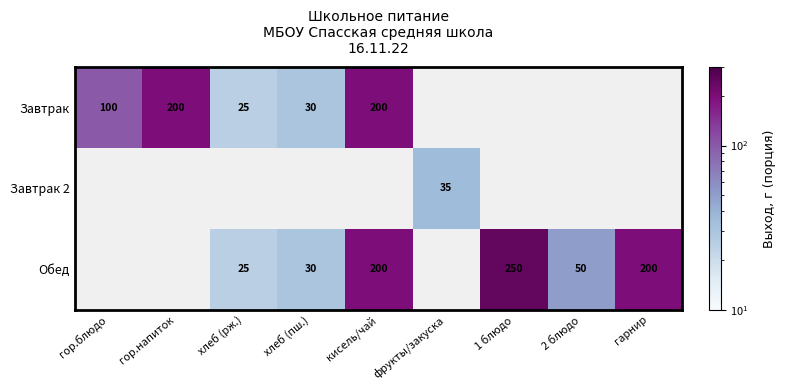

True or false: Обед has a value of 30 at хлеб (пш.).

True